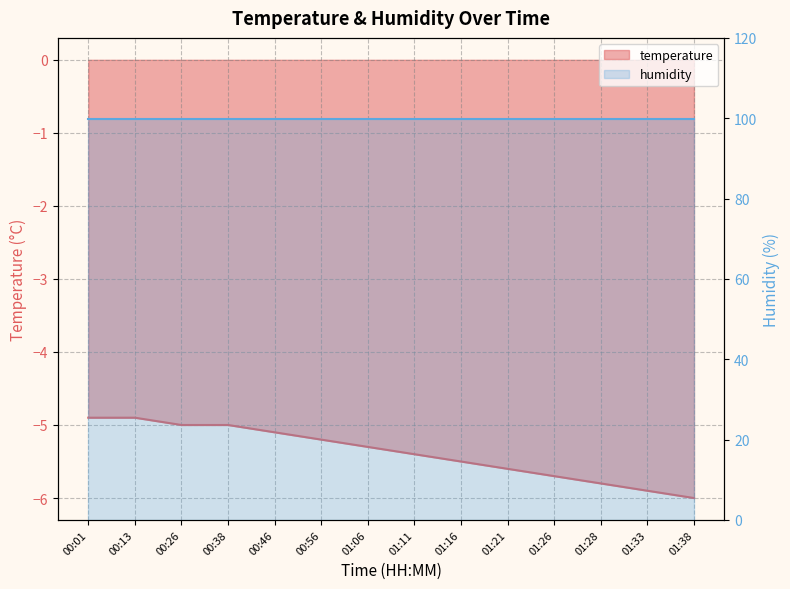

What is the average value?

-5.4